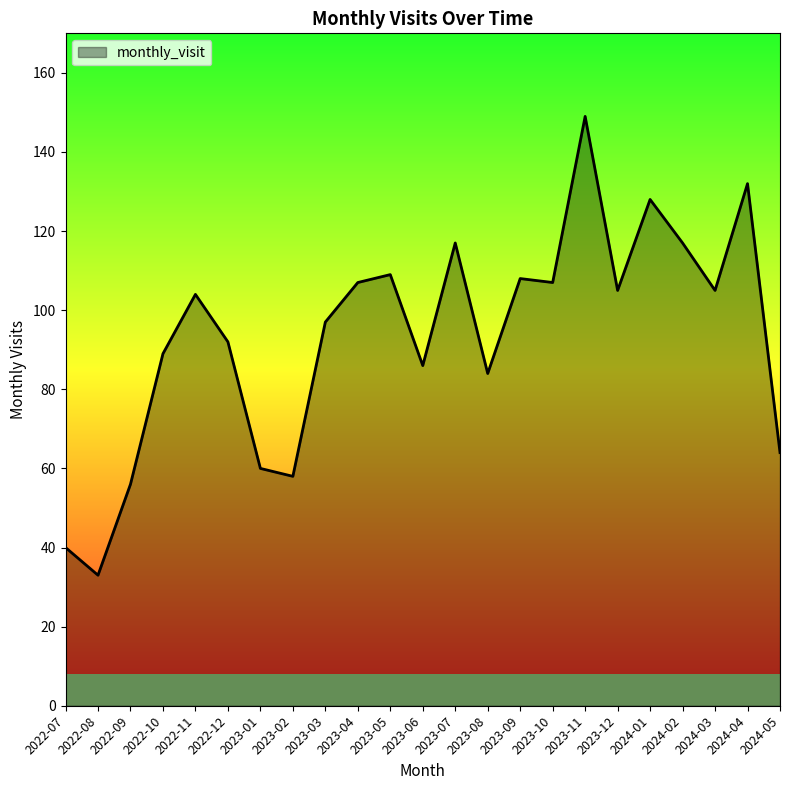

Reading left to right, extract all data points from this chart.

40	33	56	89	104	92	60	58	97	107	109	86	117	84	108	107	149	105	128	117	105	132	64